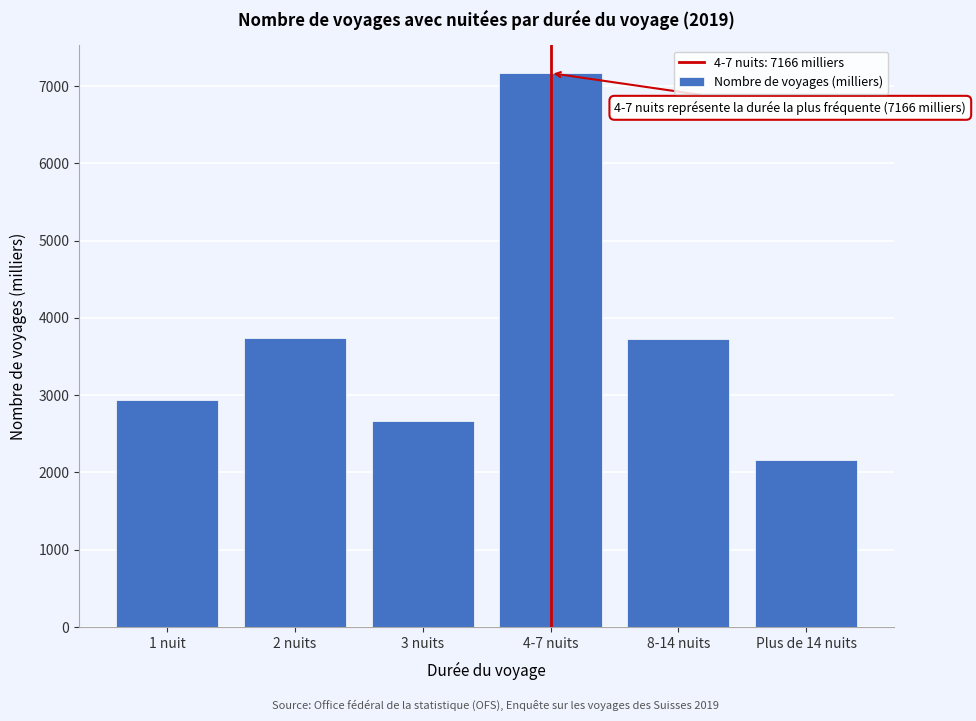

What is the sum of the values at Plus de 14 nuits and 4-7 nuits?

9320.5